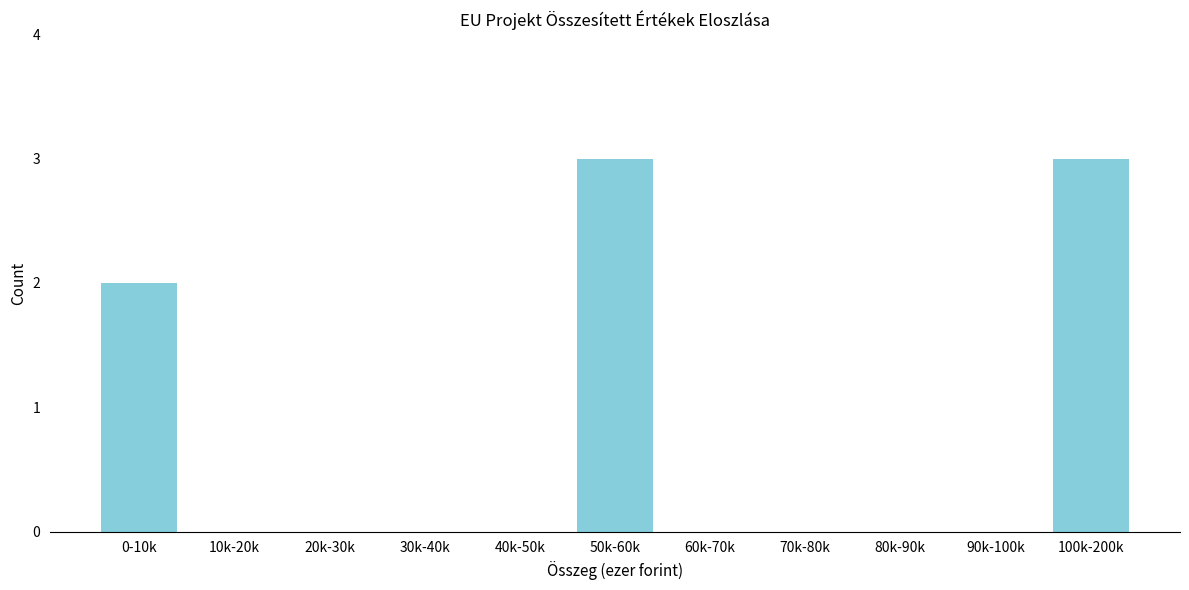

Reading left to right, list all the values displayed in this chart.

0-10k=2	10k-20k=0	20k-30k=0	30k-40k=0	40k-50k=0	50k-60k=3	60k-70k=0	70k-80k=0	80k-90k=0	90k-100k=0	100k-200k=3